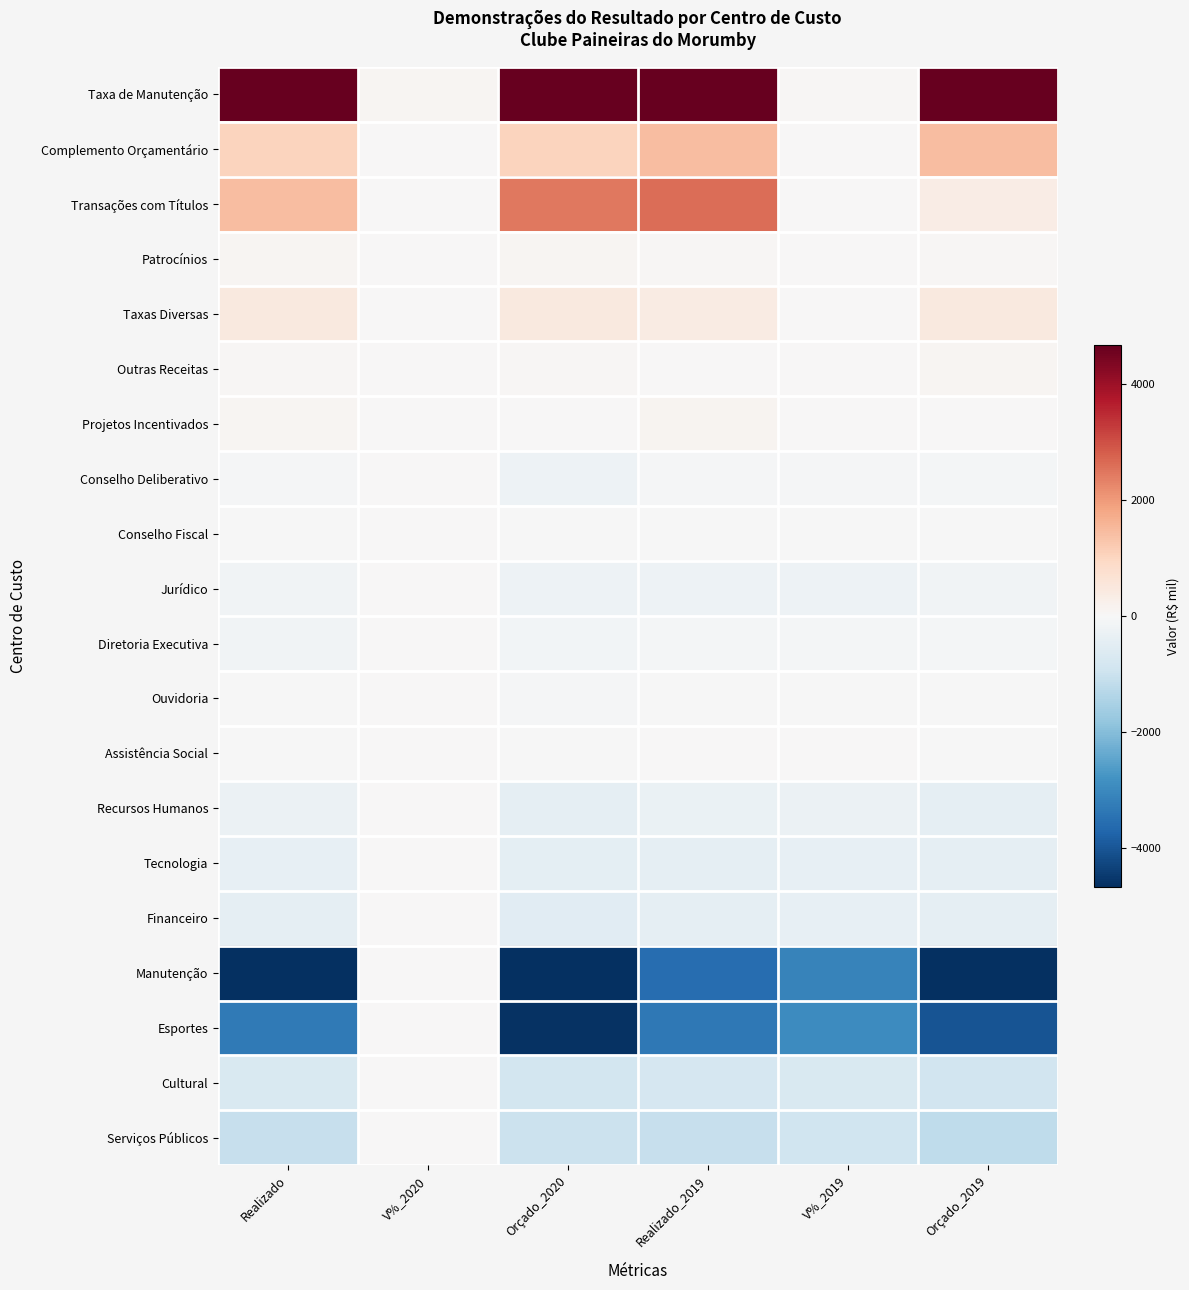

Between V%_2019 and V%_2020, which is larger?

V%_2020